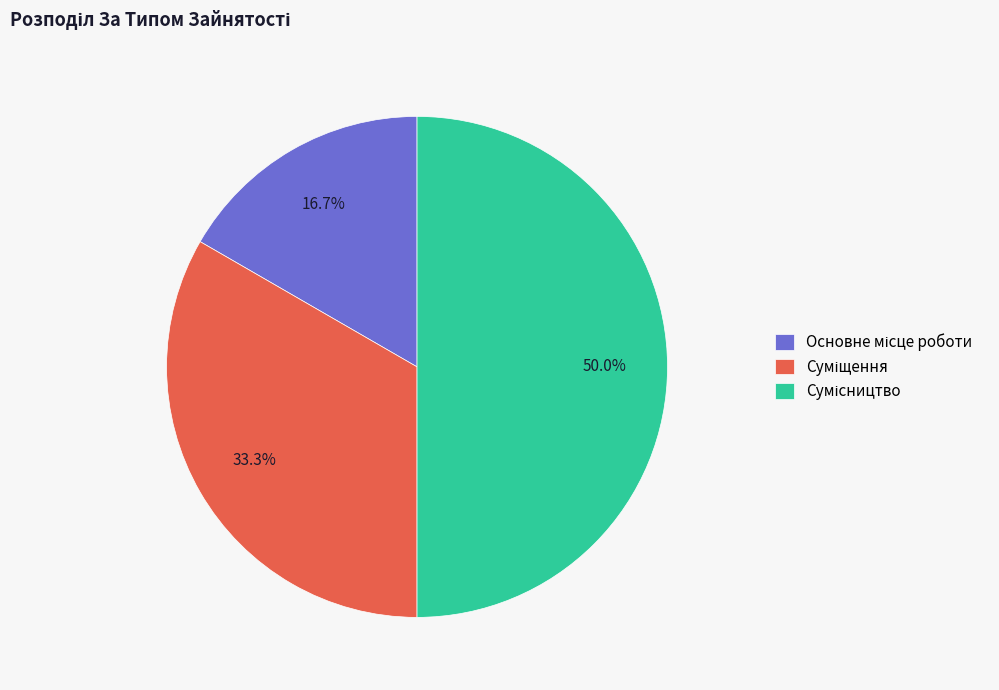

Count the number of slices in the pie.

3